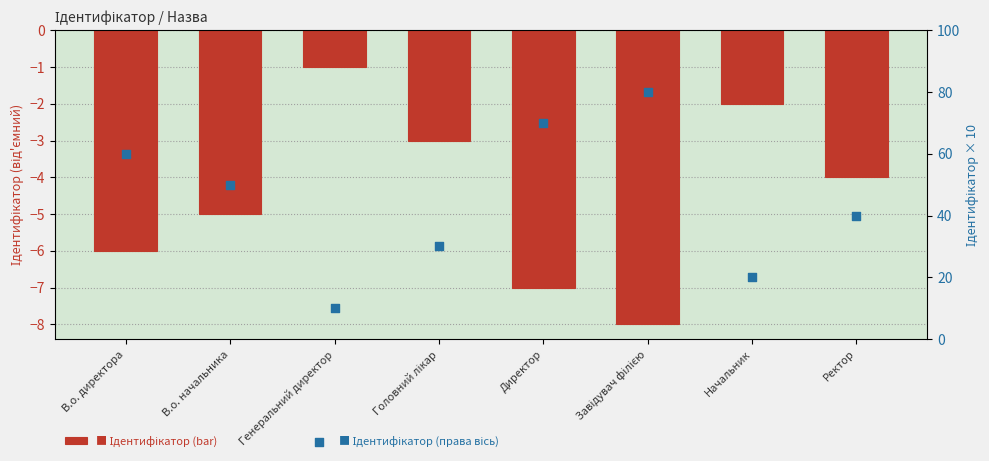

What is the total value across all series at В.о. начальника?

45